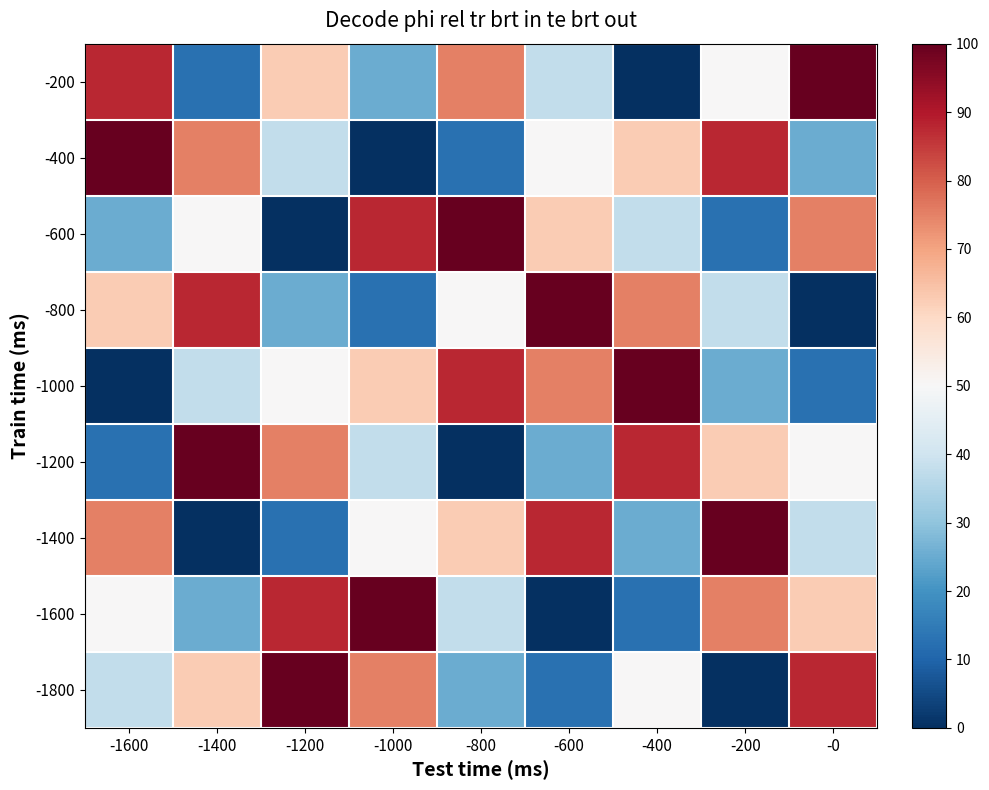

Reading left to right, what are all the values shown in this chart?

-200: -1600=87.5	-1400=12.5	-1200=62.5	-1000=25.0	-800=75.0	-600=37.5	-400=0.0	-200=50.0	-0=100.0
-400: -1600=100.0	-1400=75.0	-1200=37.5	-1000=0.0	-800=12.5	-600=50.0	-400=62.5	-200=87.5	-0=25.0
-600: -1600=25.0	-1400=50.0	-1200=0.0	-1000=87.5	-800=100.0	-600=62.5	-400=37.5	-200=12.5	-0=75.0
-800: -1600=62.5	-1400=87.5	-1200=25.0	-1000=12.5	-800=50.0	-600=100.0	-400=75.0	-200=37.5	-0=0.0
-1000: -1600=0.0	-1400=37.5	-1200=50.0	-1000=62.5	-800=87.5	-600=75.0	-400=100.0	-200=25.0	-0=12.5
-1200: -1600=12.5	-1400=100.0	-1200=75.0	-1000=37.5	-800=0.0	-600=25.0	-400=87.5	-200=62.5	-0=50.0
-1400: -1600=75.0	-1400=0.0	-1200=12.5	-1000=50.0	-800=62.5	-600=87.5	-400=25.0	-200=100.0	-0=37.5
-1600: -1600=50.0	-1400=25.0	-1200=87.5	-1000=100.0	-800=37.5	-600=0.0	-400=12.5	-200=75.0	-0=62.5
-1800: -1600=37.5	-1400=62.5	-1200=100.0	-1000=75.0	-800=25.0	-600=12.5	-400=50.0	-200=0.0	-0=87.5